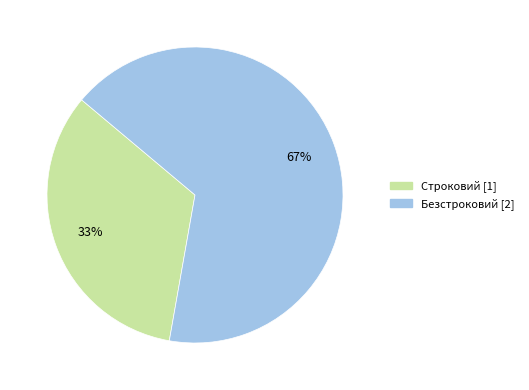

True or false: Безстроковий accounts for 67% of the total.

True